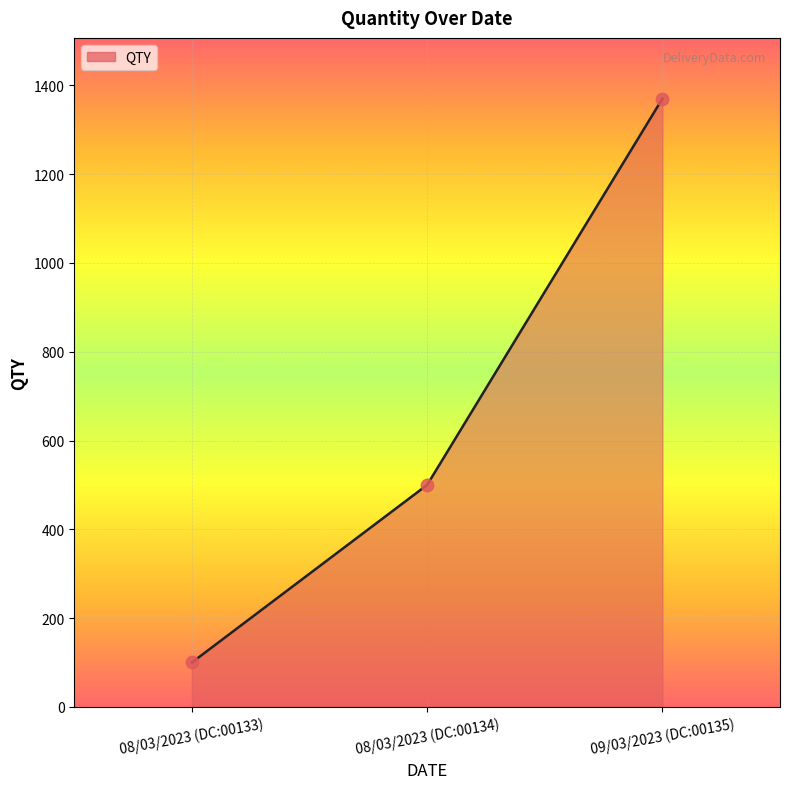

What is the ratio of the value at 09/03/2023 (DC:00135) to the value at 08/03/2023 (DC:00133)?

13.7